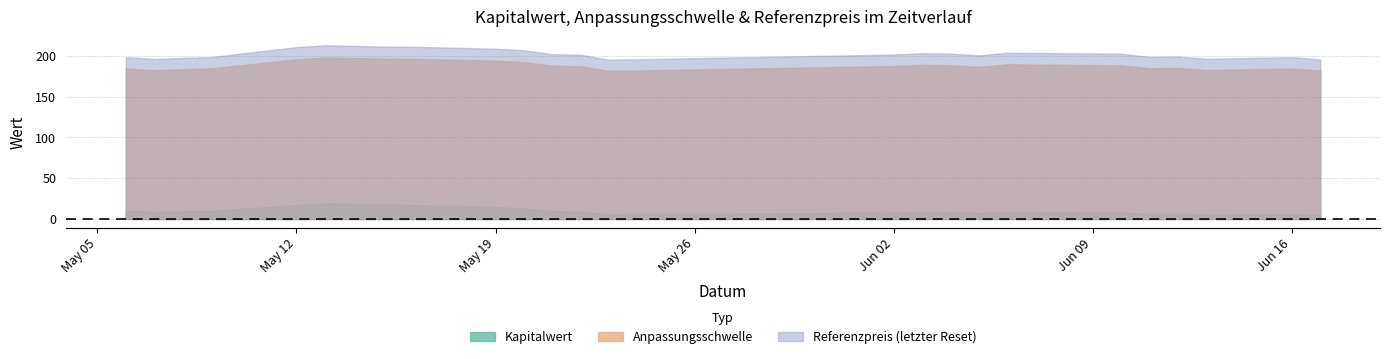

Which series has the largest range (max minus min)?

Referenzpreis (letzter Reset)